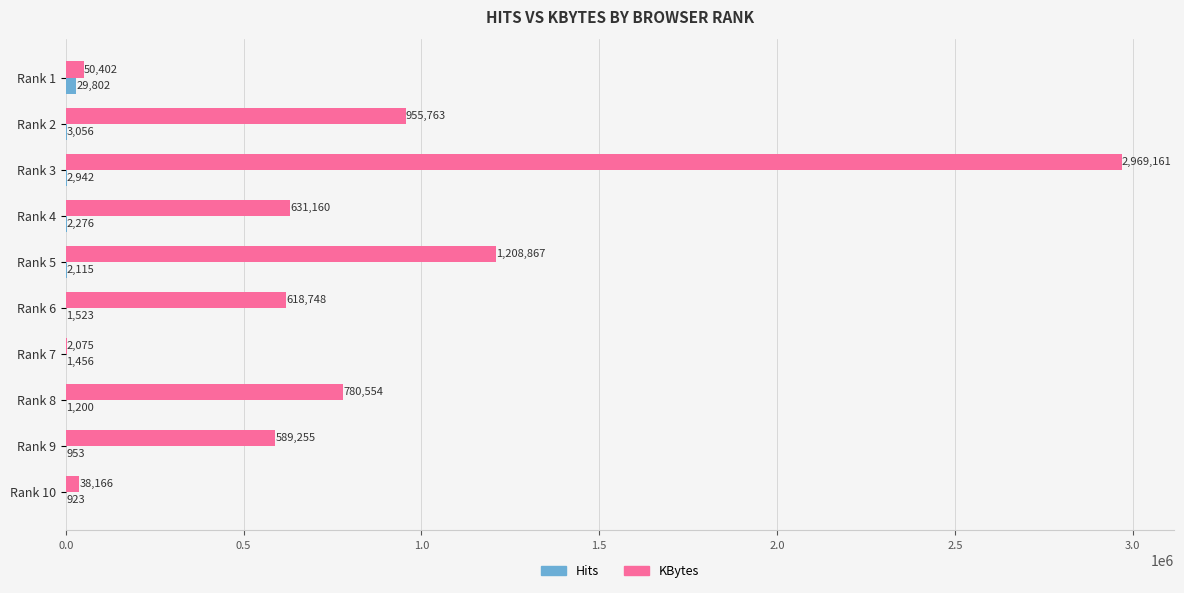

What is the sum of all KBytes values?

7844151